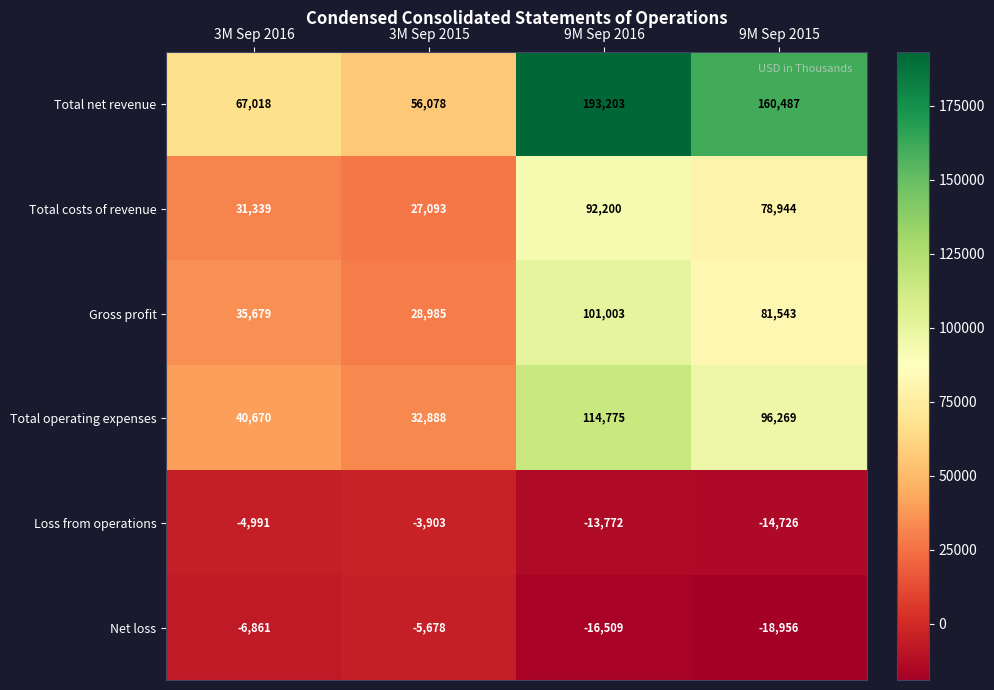

Where is Total operating expenses nearest to the value 73831?

9M Sep 2015